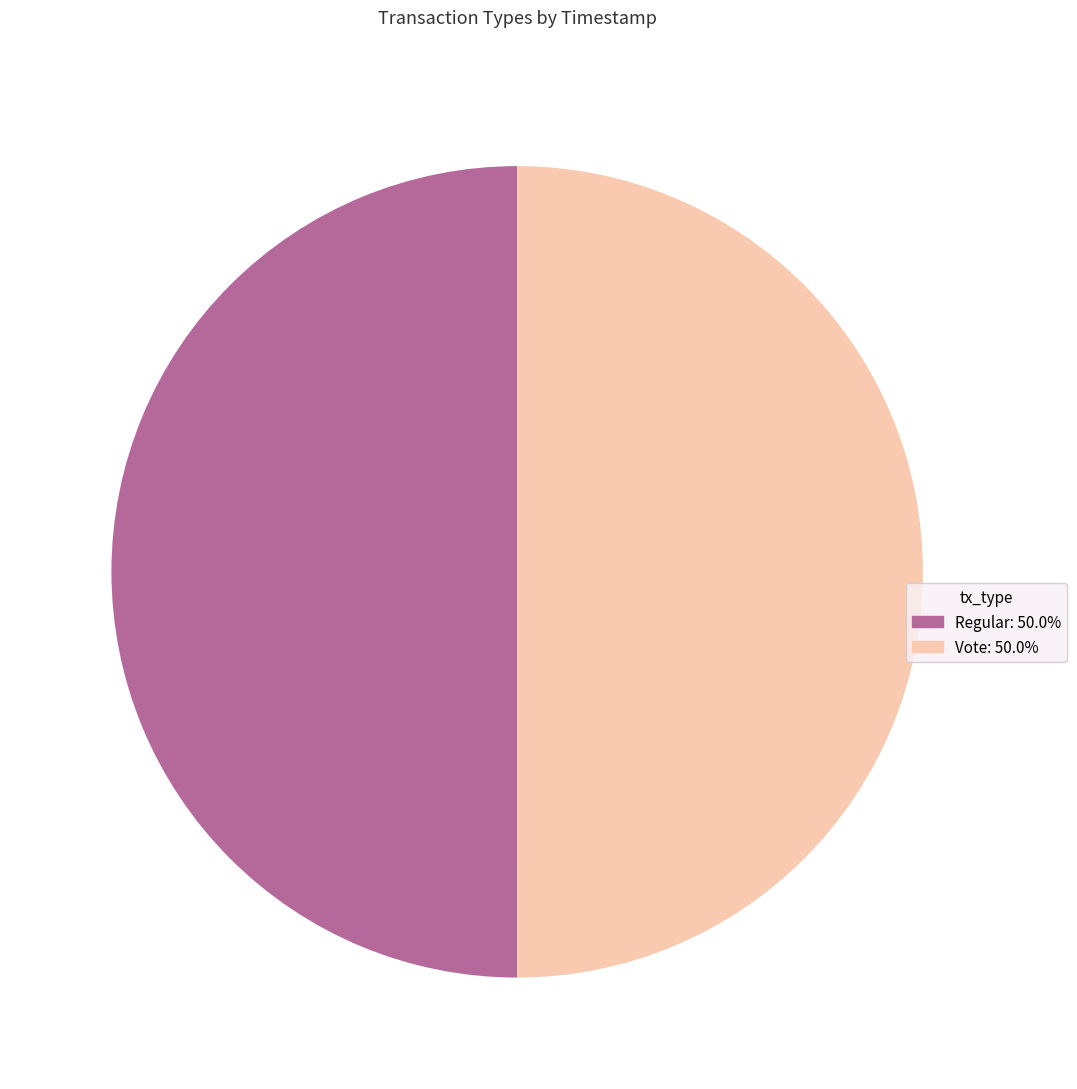

What is the ratio of the value at Regular to the value at Vote?

1.0